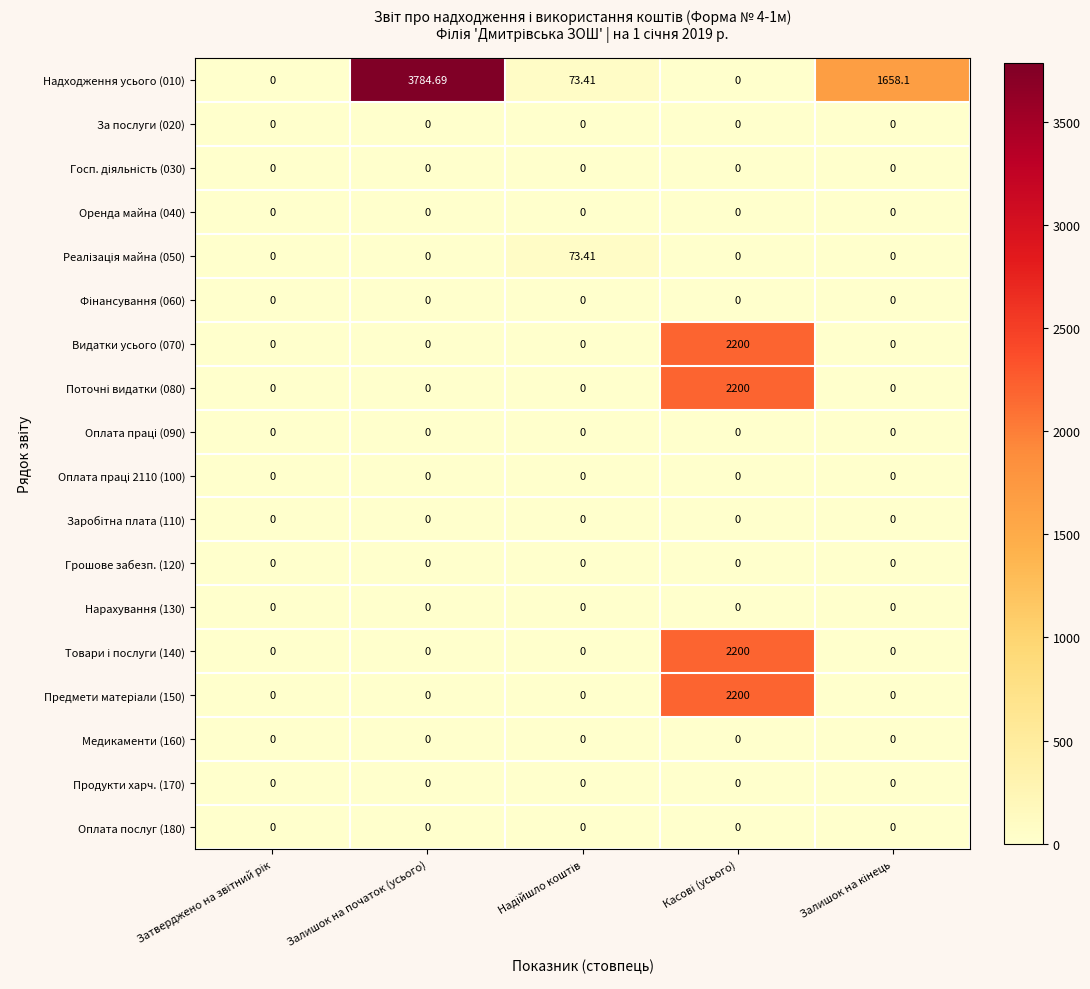

Which has a higher value, Касові (усього) or Залишок на кінець?

Залишок на кінець